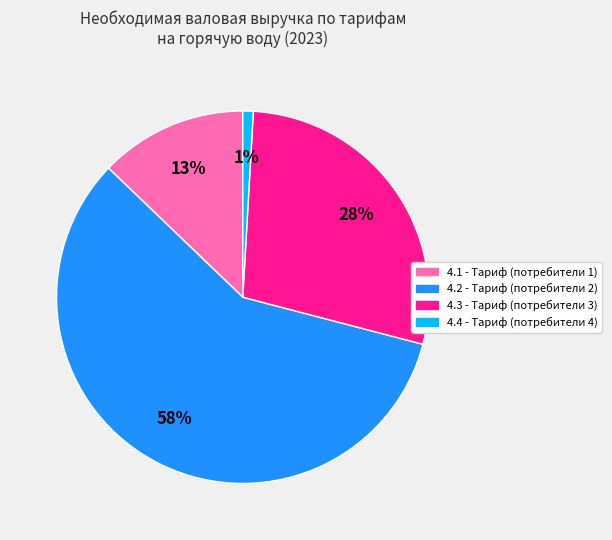

To the nearest percent, what percentage of the pie is 4.3?

28%